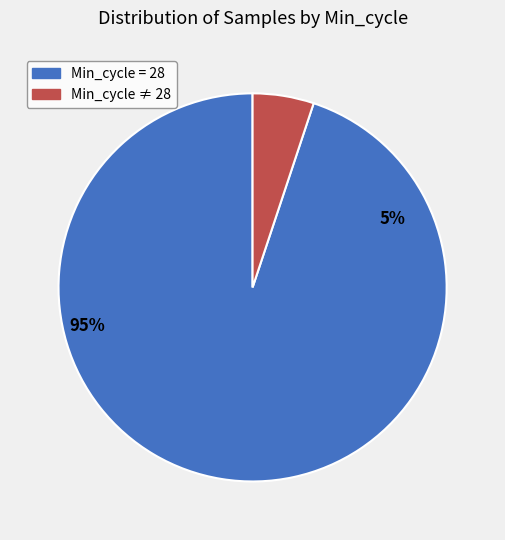

Does 10 represent more than half of the total?

No